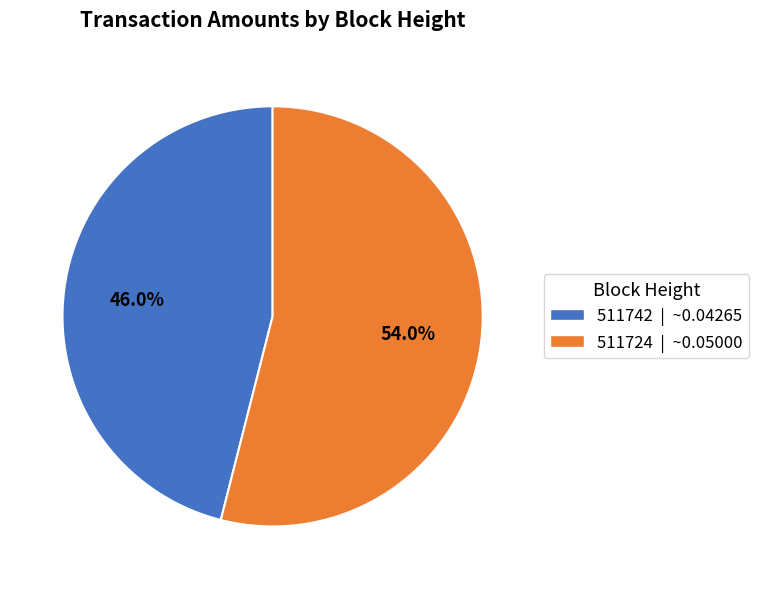

Is it true that 511742 is 38% of the pie?

False